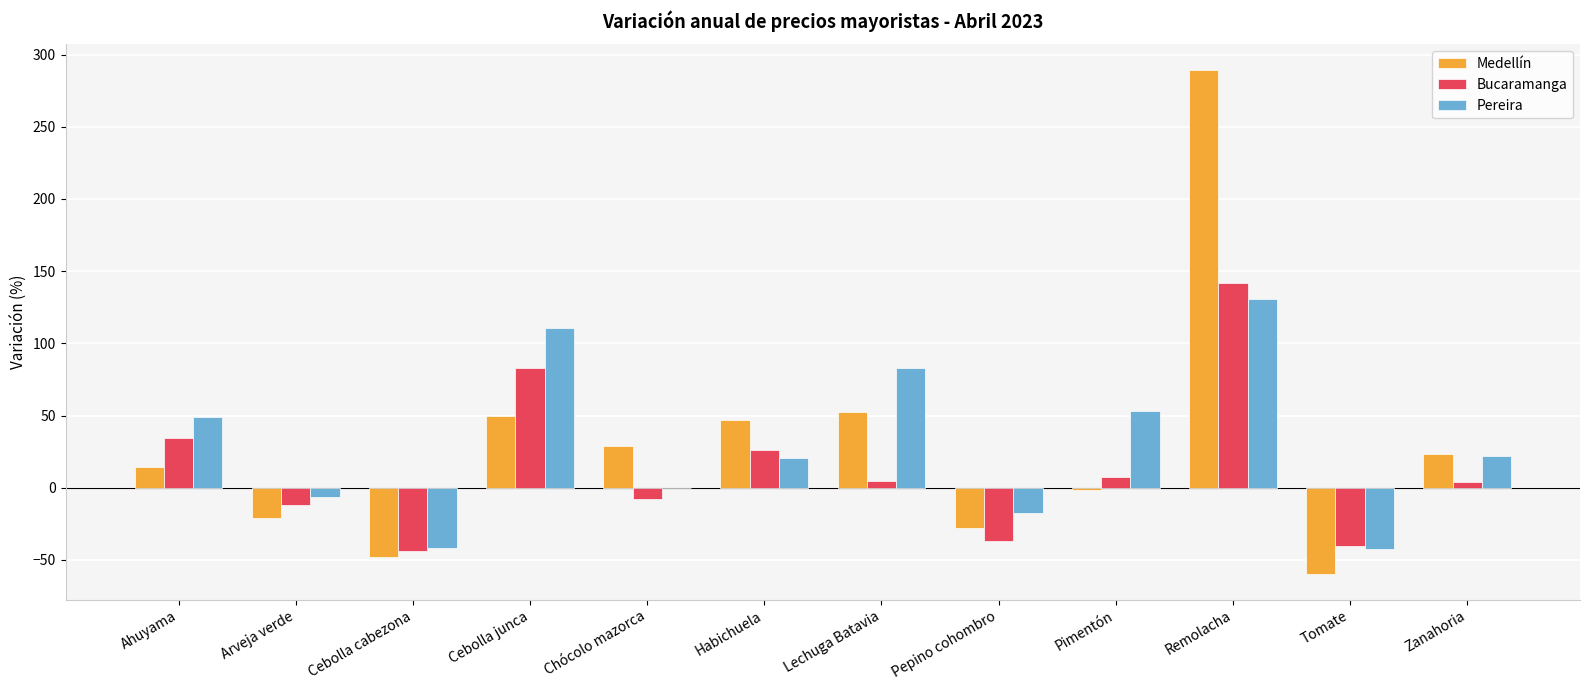

What is the greatest value displayed?

289.6